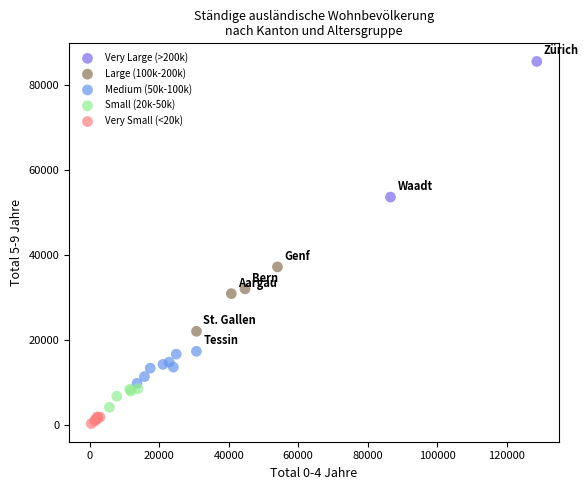

What are all the series names shown in the legend?

Very Large (>200k), Large (100k-200k), Medium (50k-100k), Small (20k-50k), Very Small (<20k)